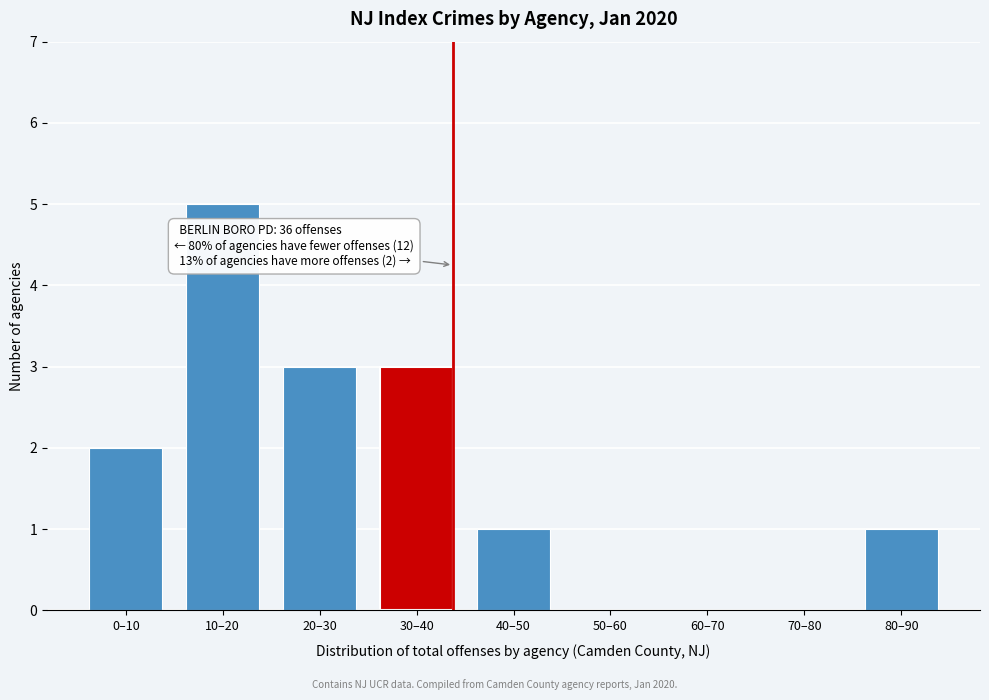

Reading right to left, transcribe all the data shown in this chart.

80–90=1	70–80=0	60–70=0	50–60=0	40–50=1	30–40=3	20–30=3	10–20=5	0–10=2